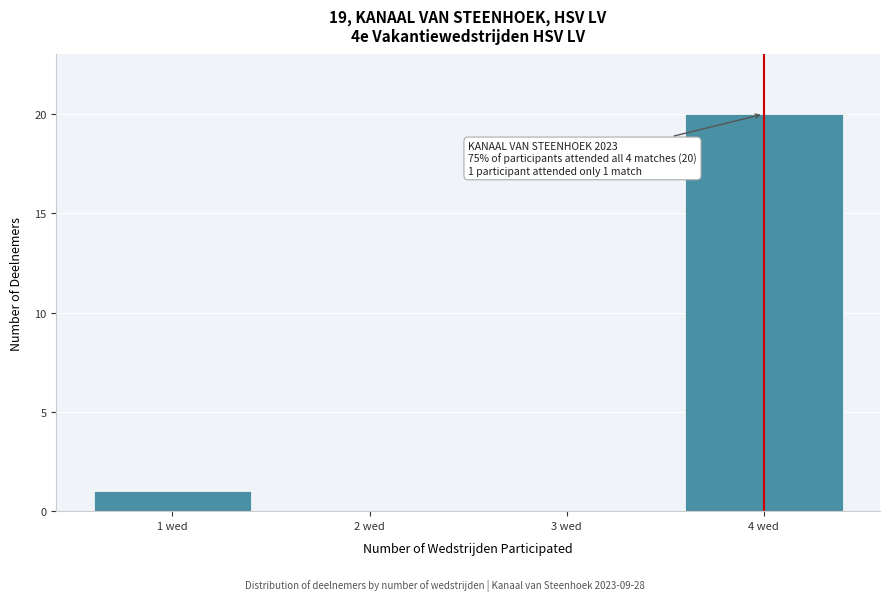

Reading left to right, transcribe all the data shown in this chart.

1 wed=1	2 wed=0	3 wed=0	4 wed=20